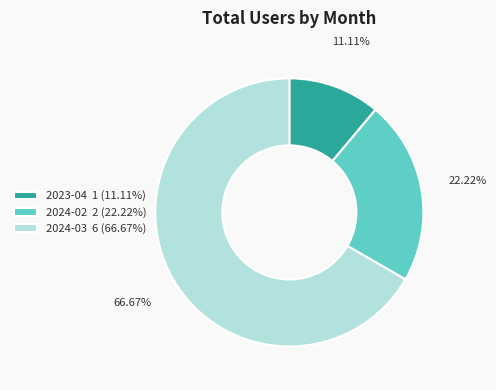

Is the sum of 2024-03 6 (66.67%) and 2023-04 1 (11.11%) greater than half?

Yes